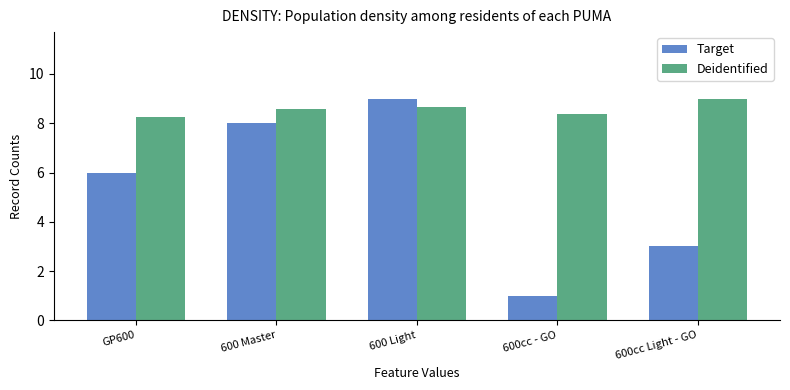

What are all the series names shown in the legend?

Target, Deidentified